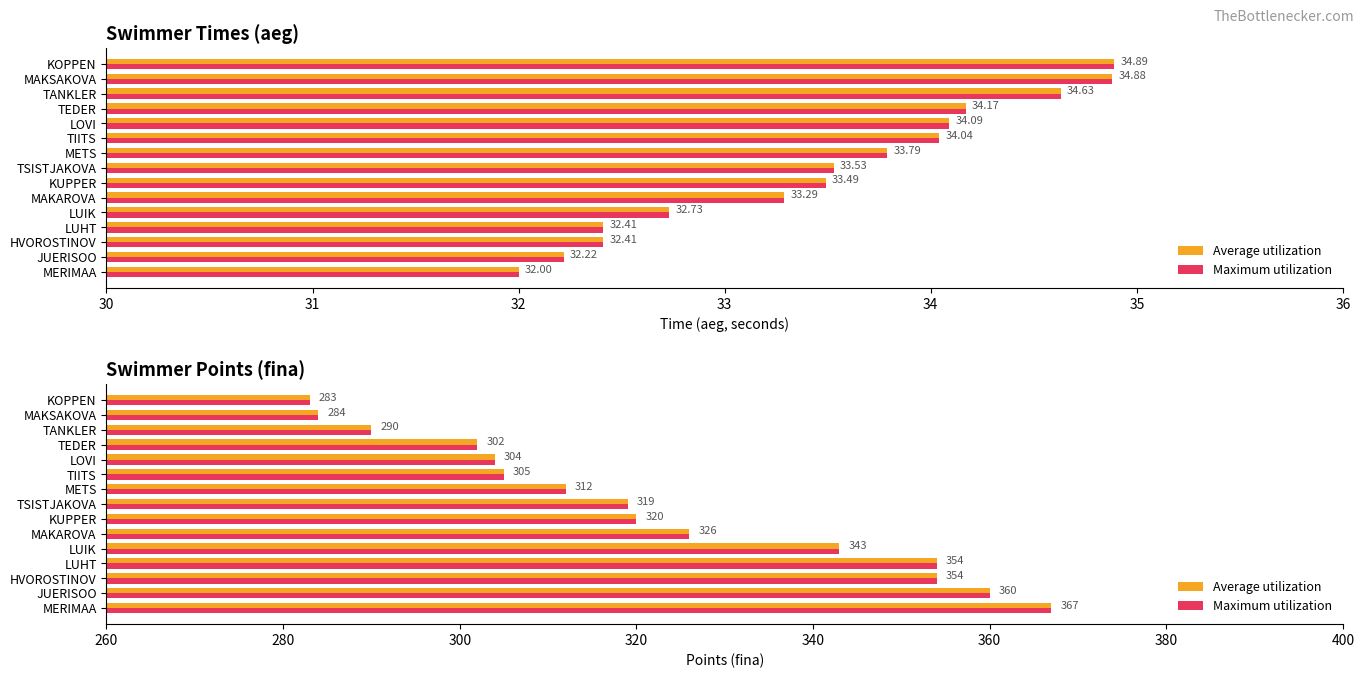

What is the value of the Average utilization bar at the 6th from the left?

326